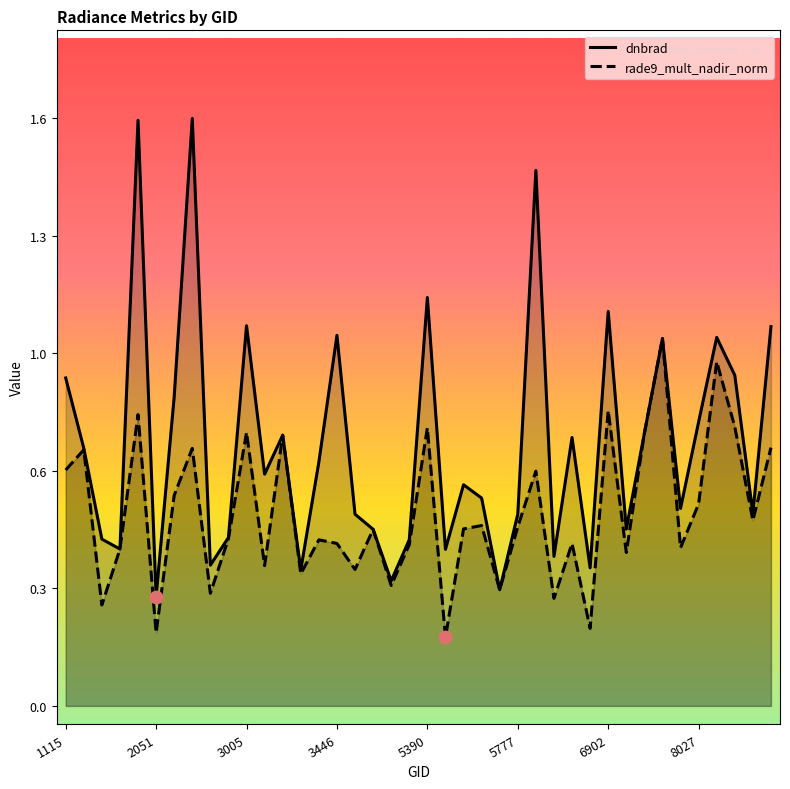

Is the value of rade9_mult_nadir_norm at 14 greater than the value of dnbrad at 14?

No